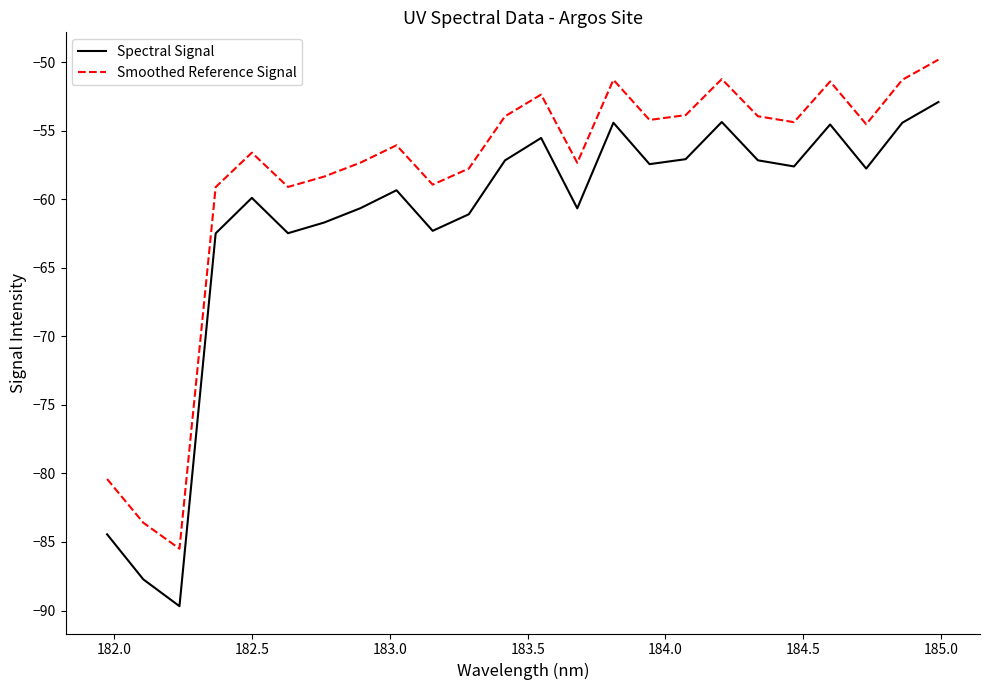

Rank the series by their average value, from highest to lowest.

Smoothed Reference Signal, Spectral Signal